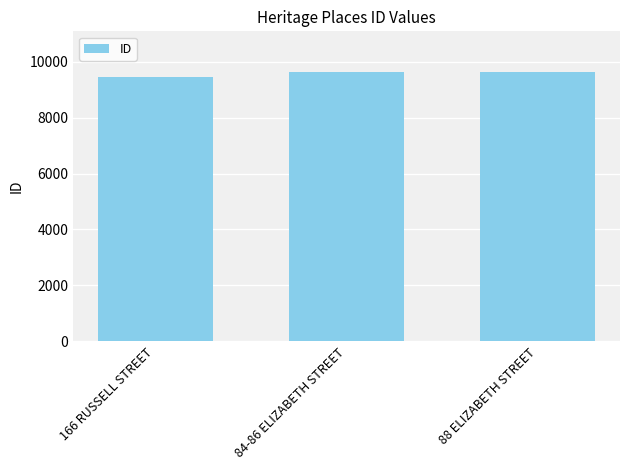

How many distinct data groups are displayed?

1